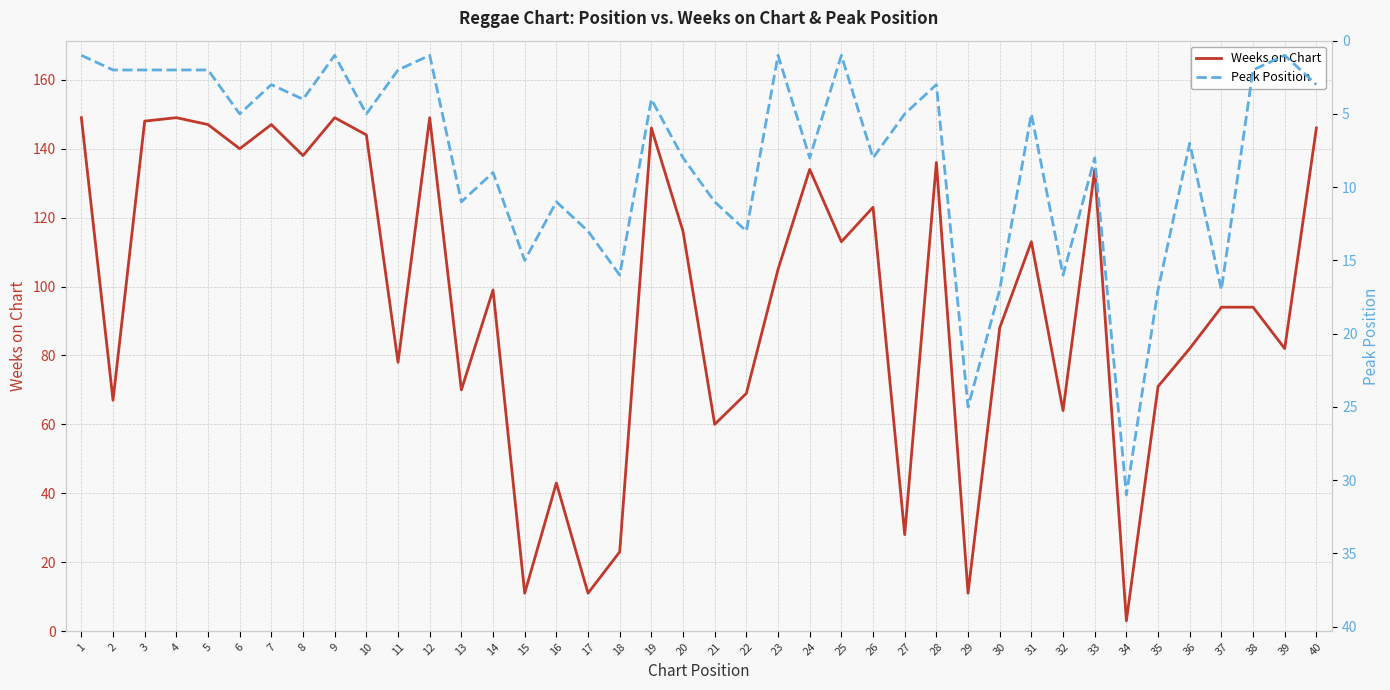

How many interior local peaks does the Weeks on Chart series have?

12